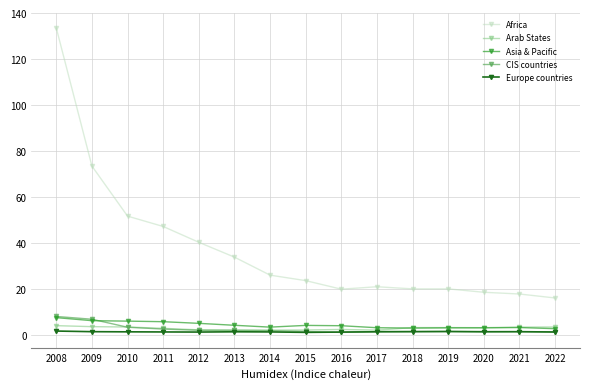

True or false: Africa has a value of 133.5 at 2008.

True